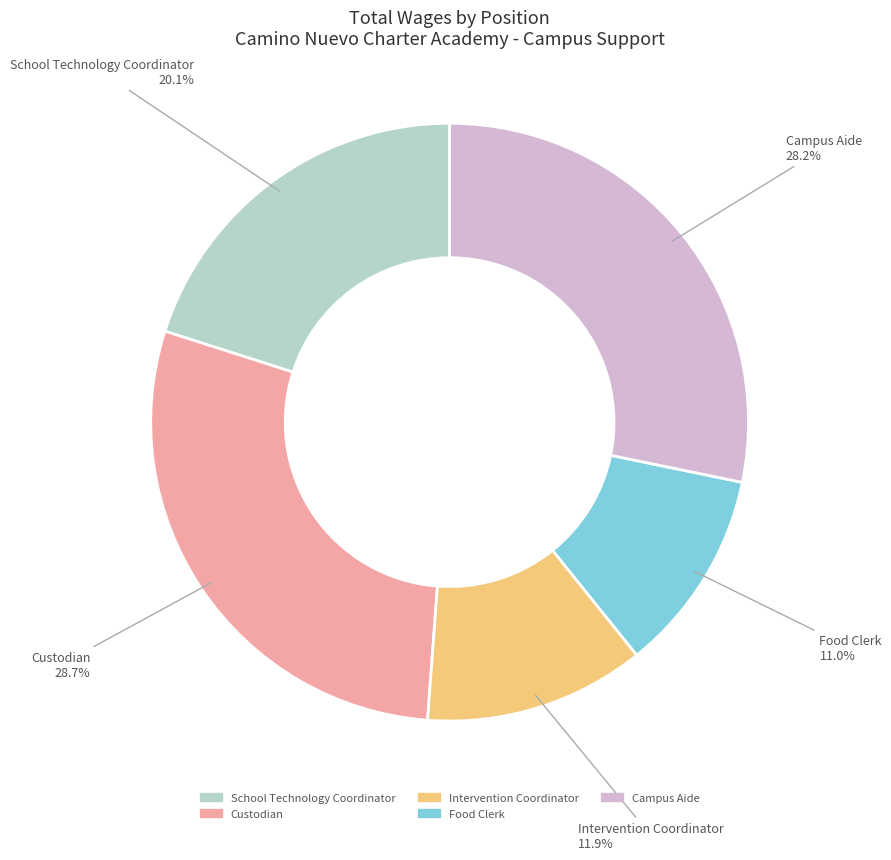

Which has a higher value, School Technology Coordinator or Custodian?

Custodian